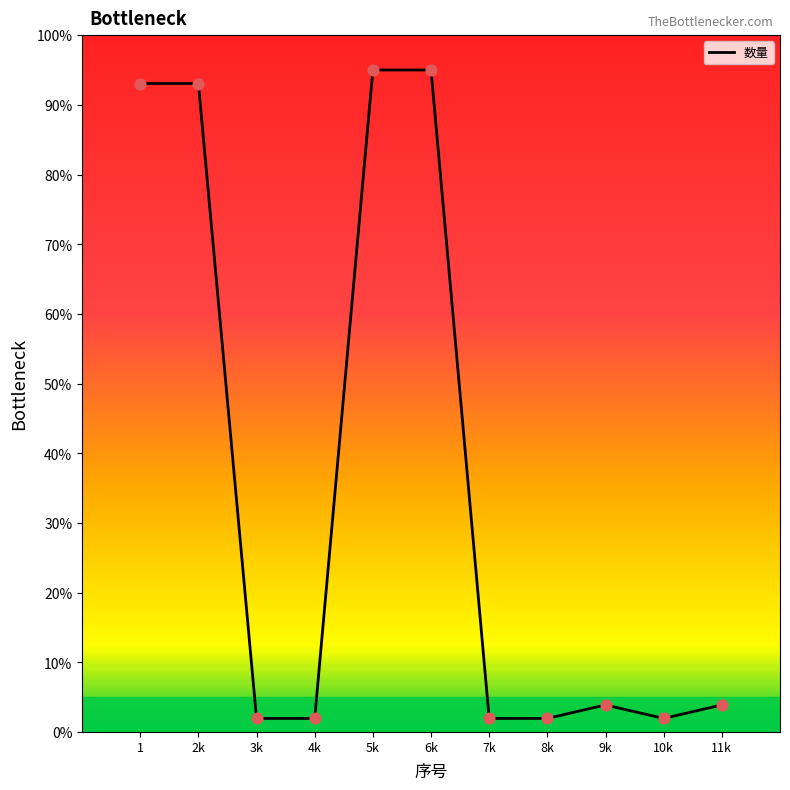

What is the ratio of the value at 6k to the value at 1?

1.0